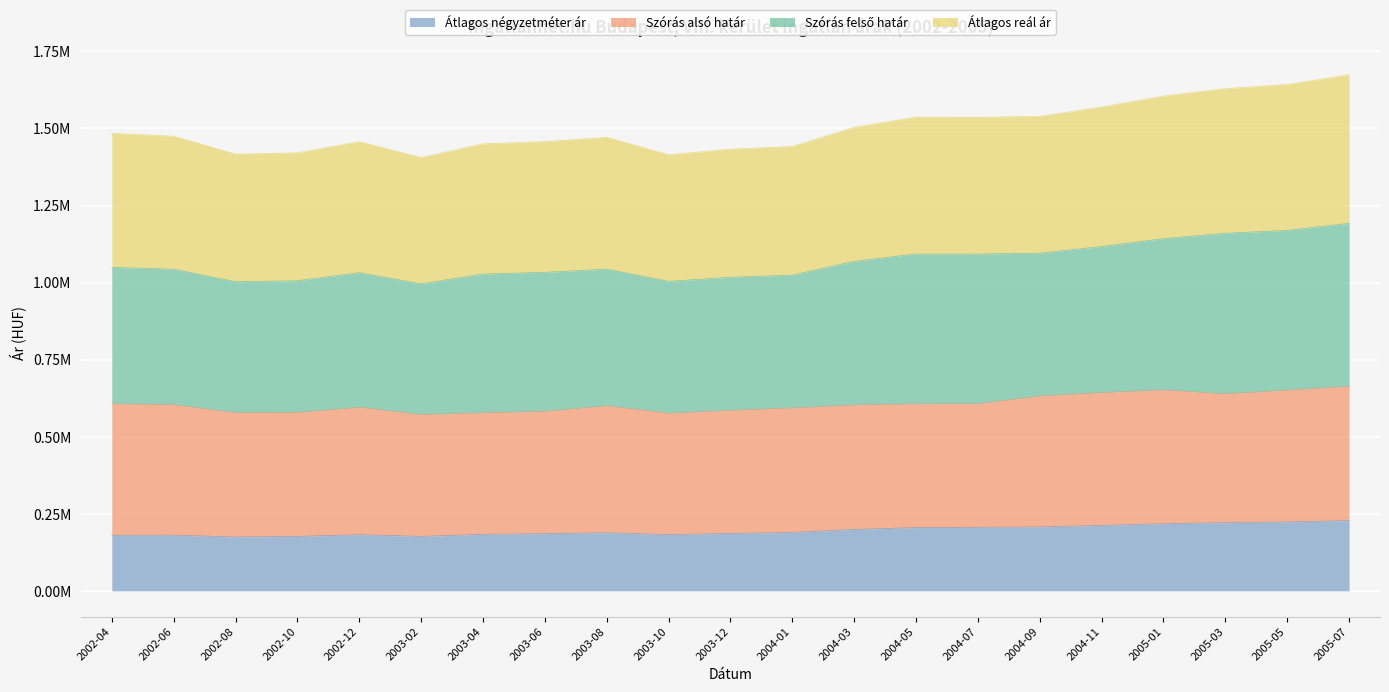

What is the smallest value displayed?

174825